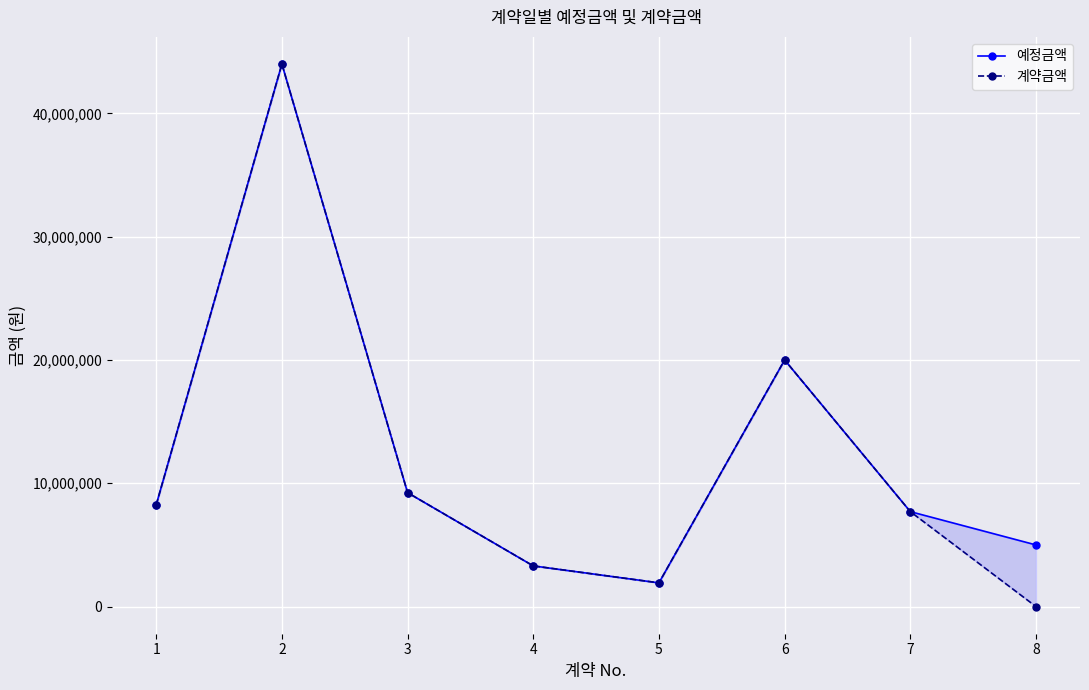

Which series has the largest total across all categories?

예정금액